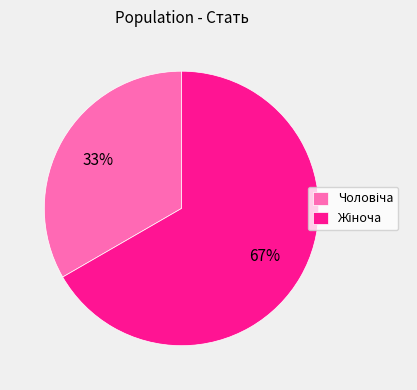

Is there any slice that represents more than half of the pie?

Yes